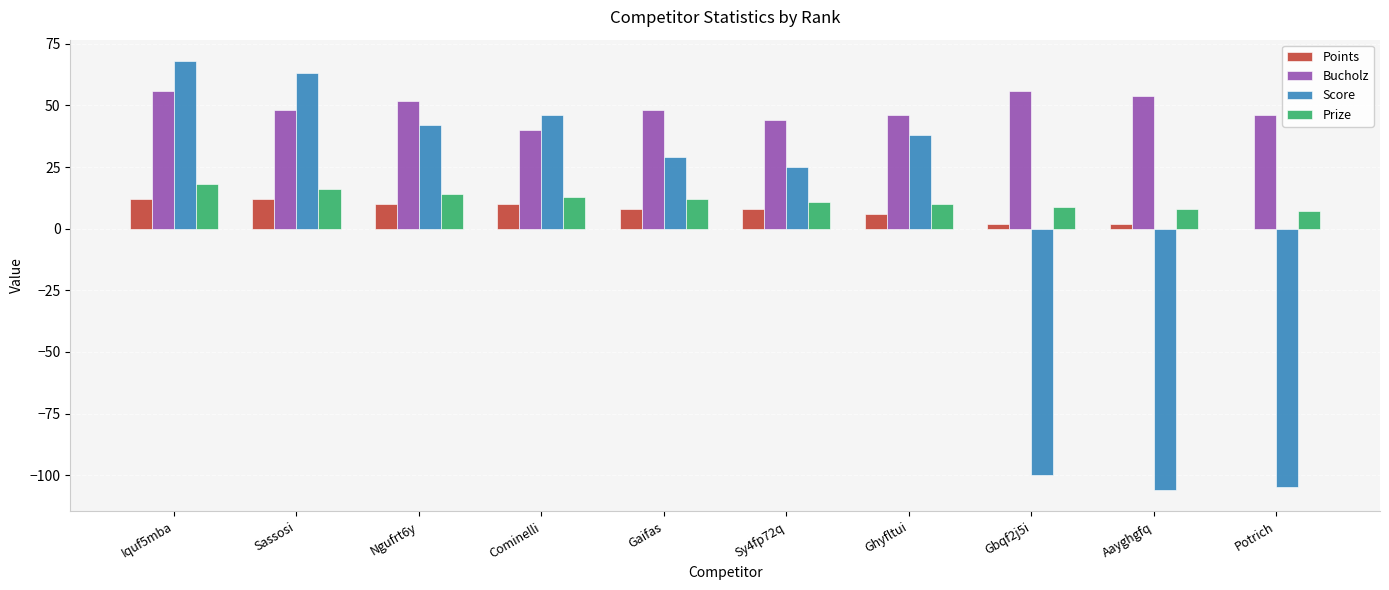

What is the approximate value of Score at Potrich?

-105